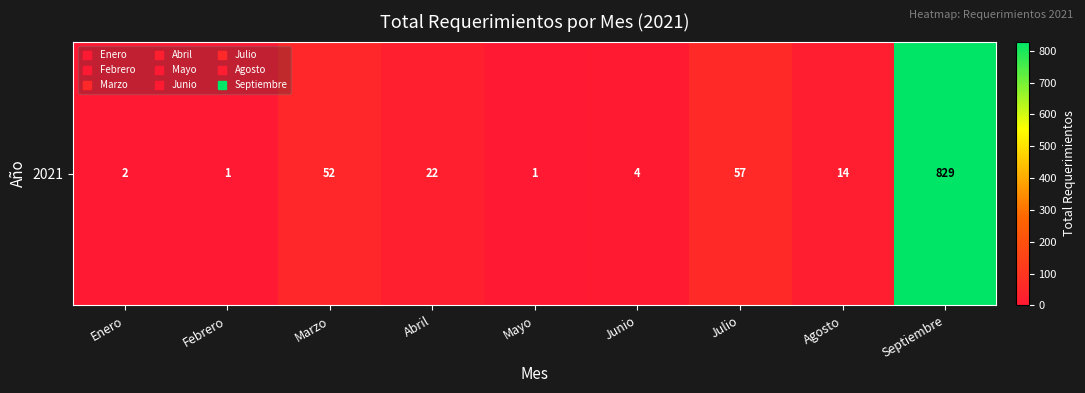

What is the difference between the values at Septiembre and Junio?

825